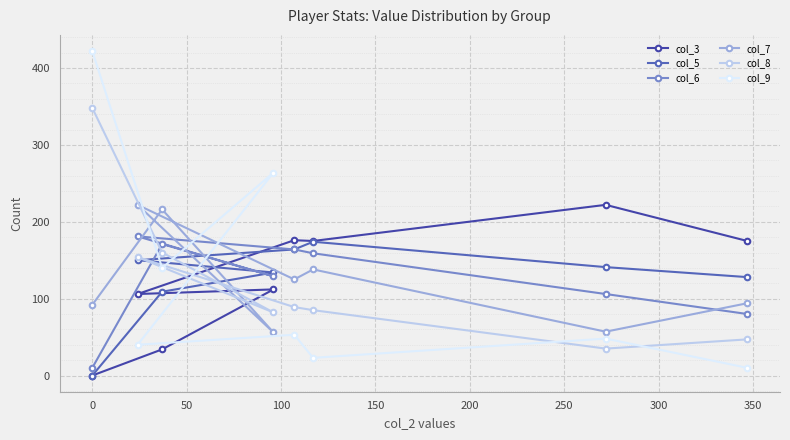

What are all the series names shown in the legend?

col_3, col_5, col_6, col_7, col_8, col_9